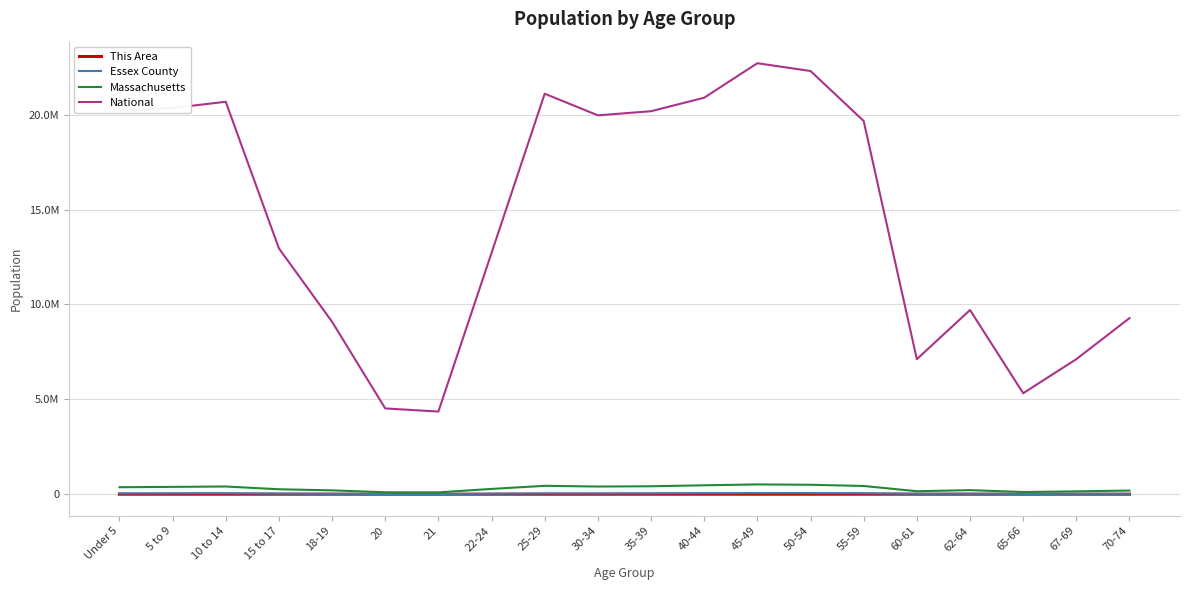

True or false: This Area and National cross at least once.

False